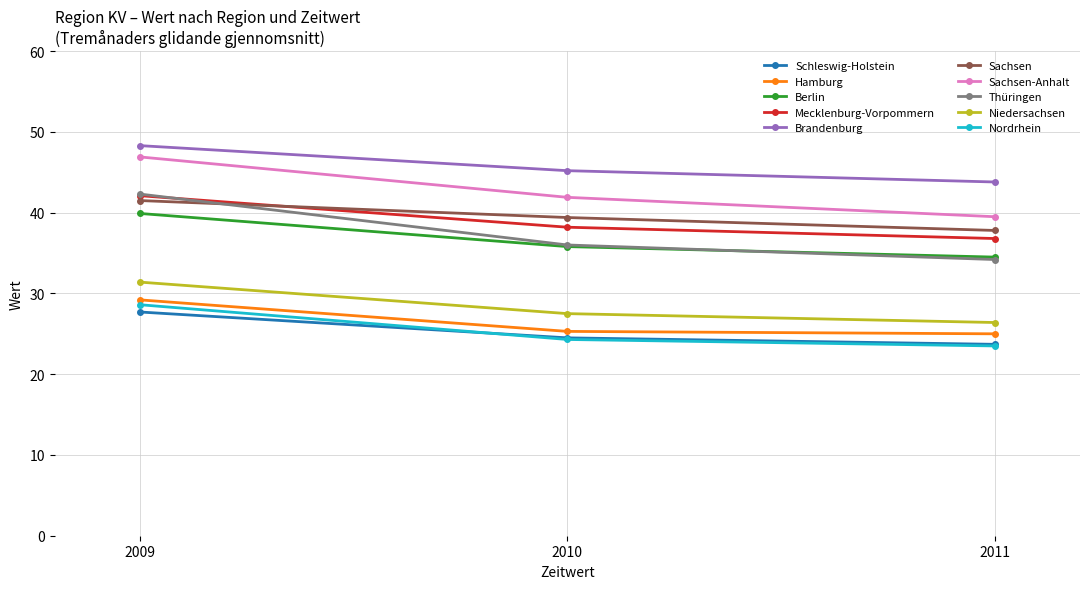

What is the smallest value displayed?

23.5